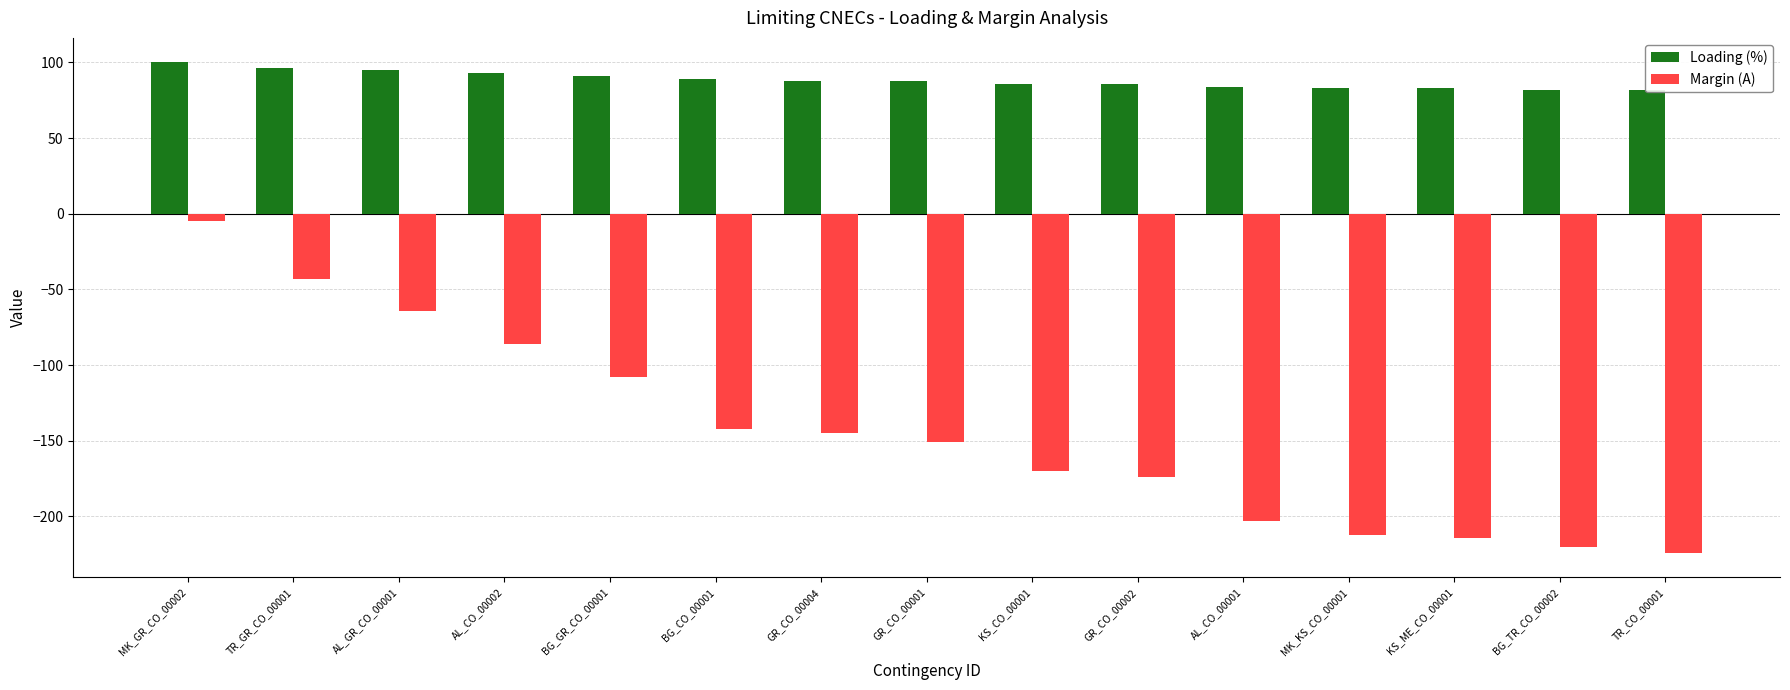

List the series in order of their overall mean, highest first.

Loading (%), Margin (A)